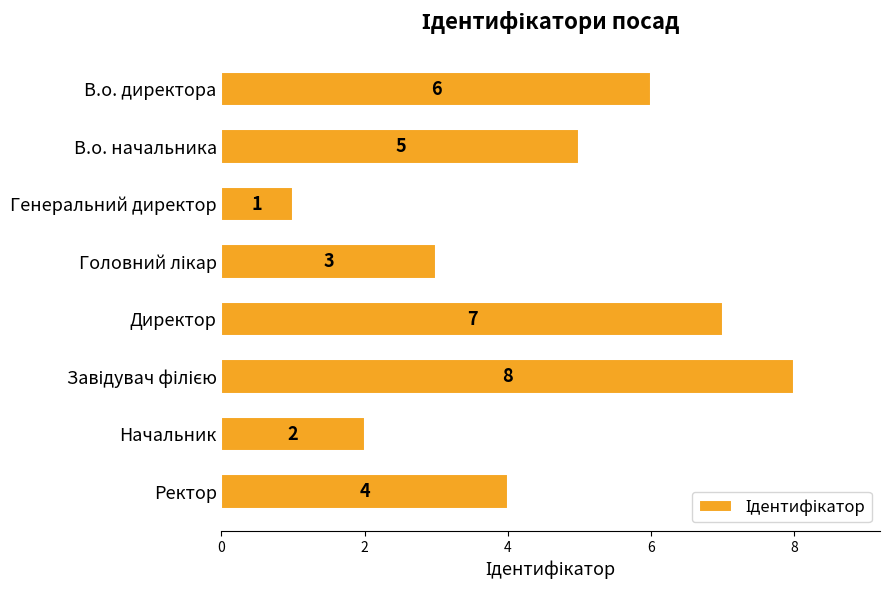

Reading top to bottom, list all the values displayed in this chart.

6	5	1	3	7	8	2	4